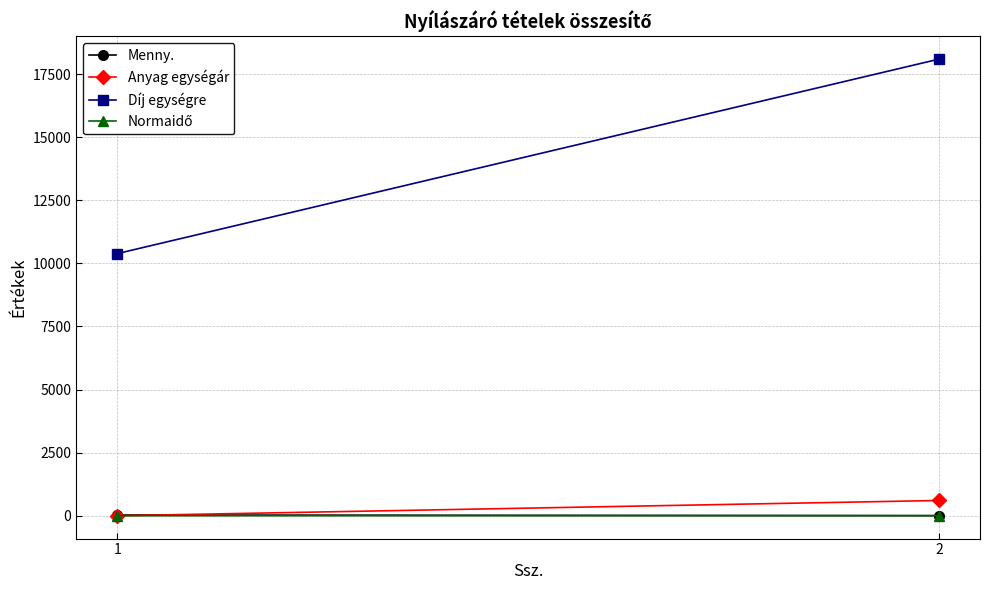

How many values in the Díj egységre series are below 18090?

1